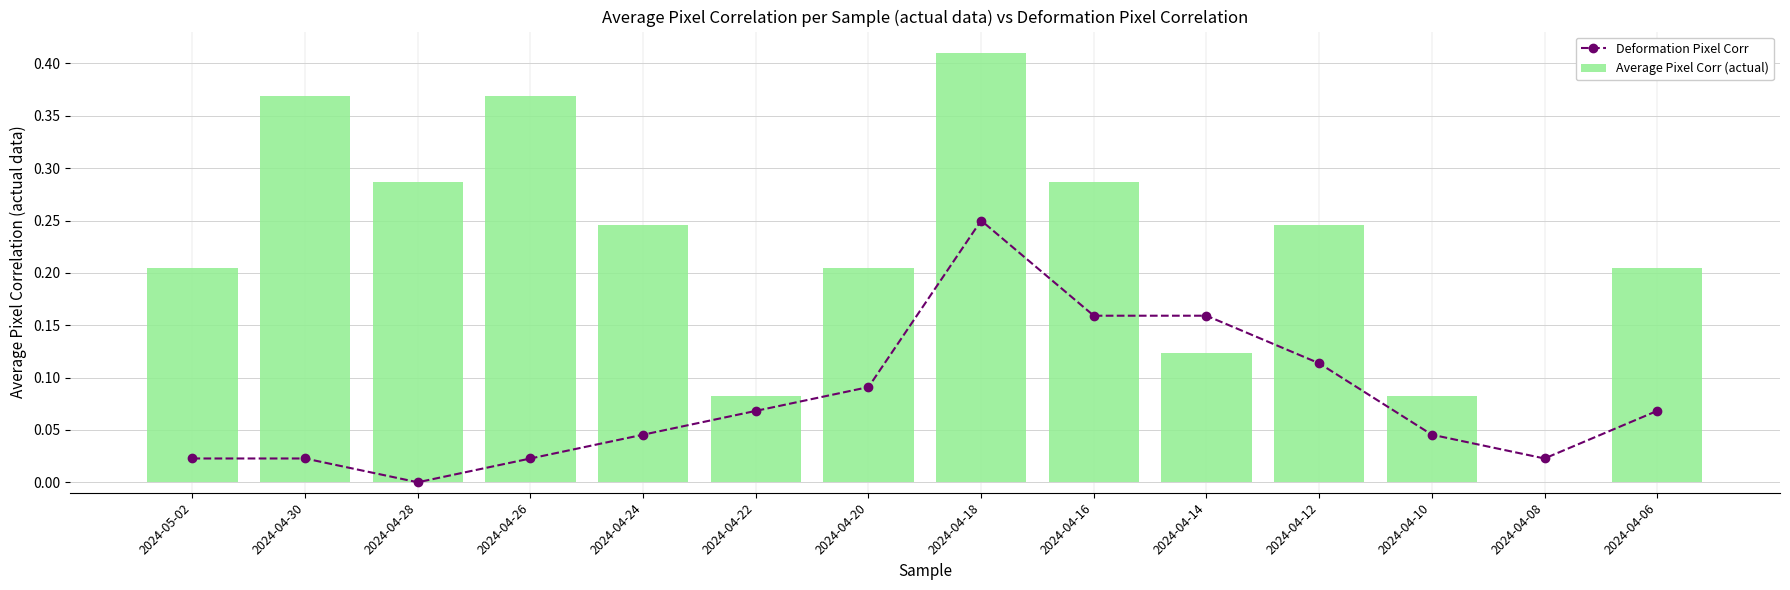

At which label does Average Pixel Corr (actual) reach its peak?

2024-04-18